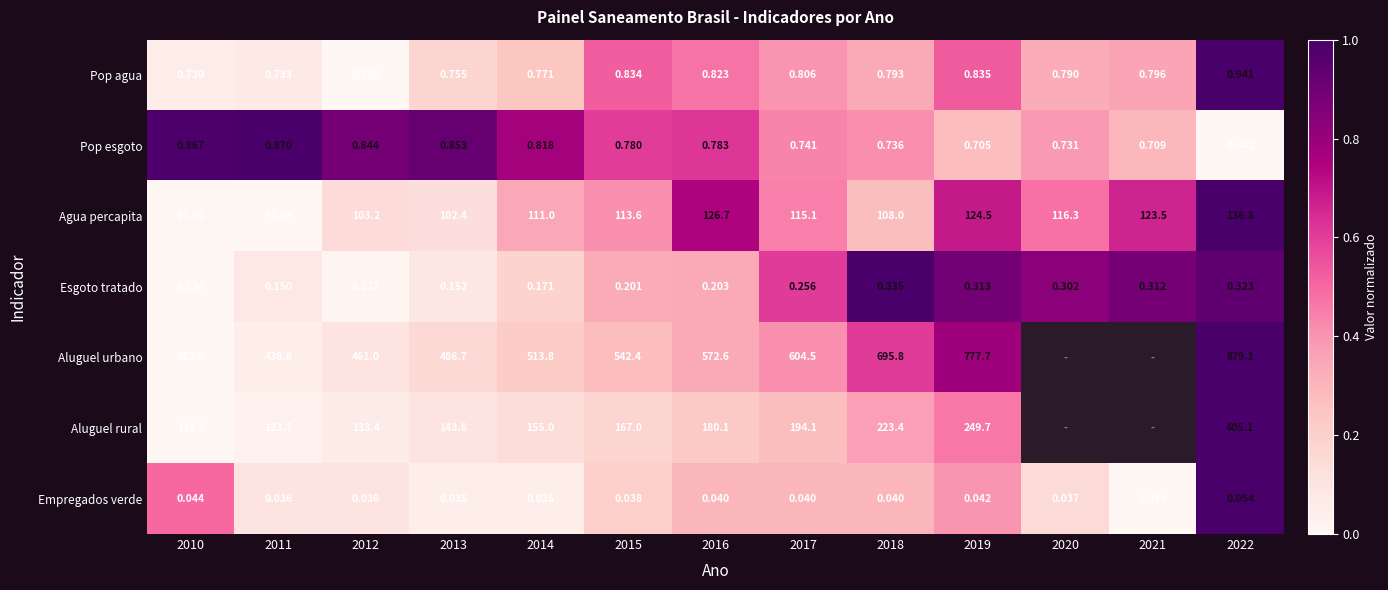

Where is Pop esgoto nearest to the value 0?

2022